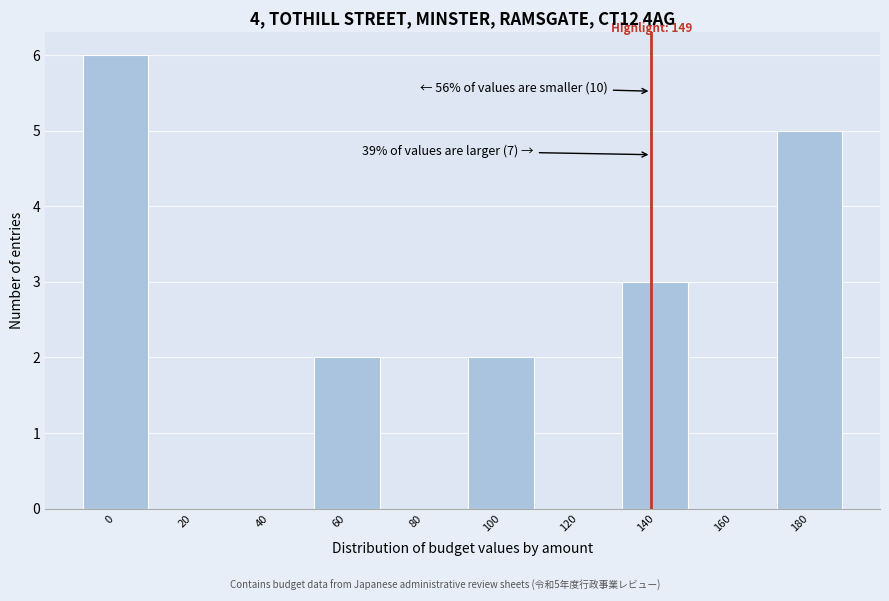

Reading left to right, list all the values displayed in this chart.

0=6	20=0	40=0	60=2	80=0	100=2	120=0	140=3	160=0	180=5